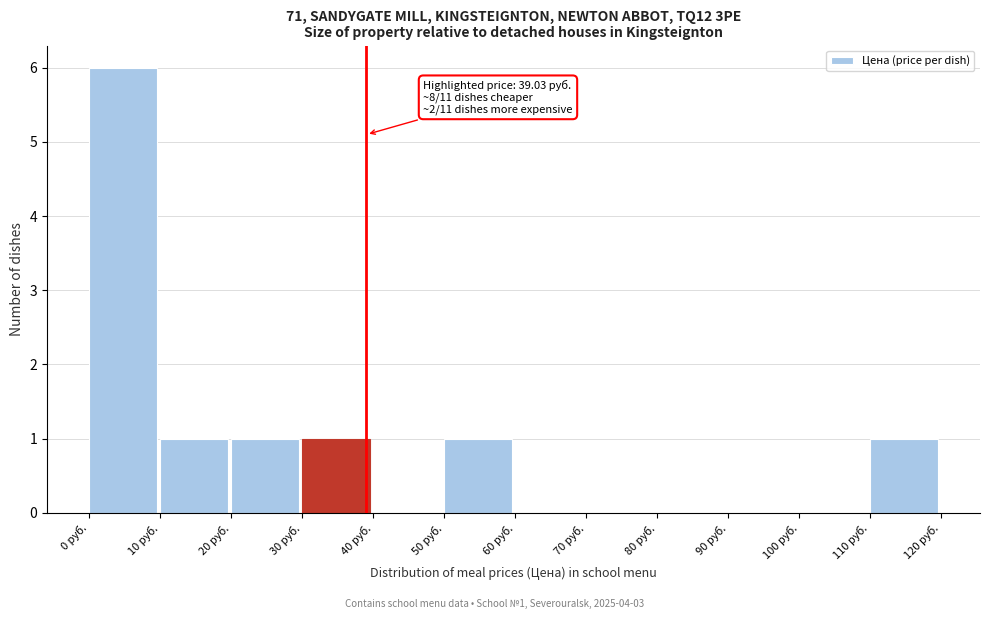

Which range on the x-axis has the tallest bar?

0 to 10